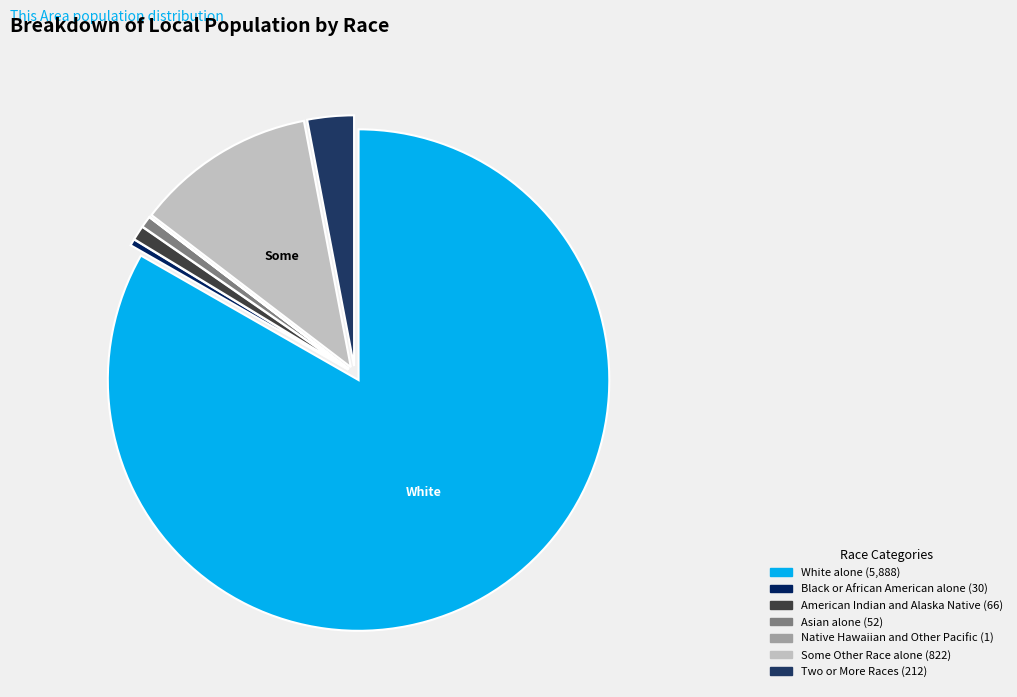

To the nearest percent, what percentage of the pie is Asian alone?

1%